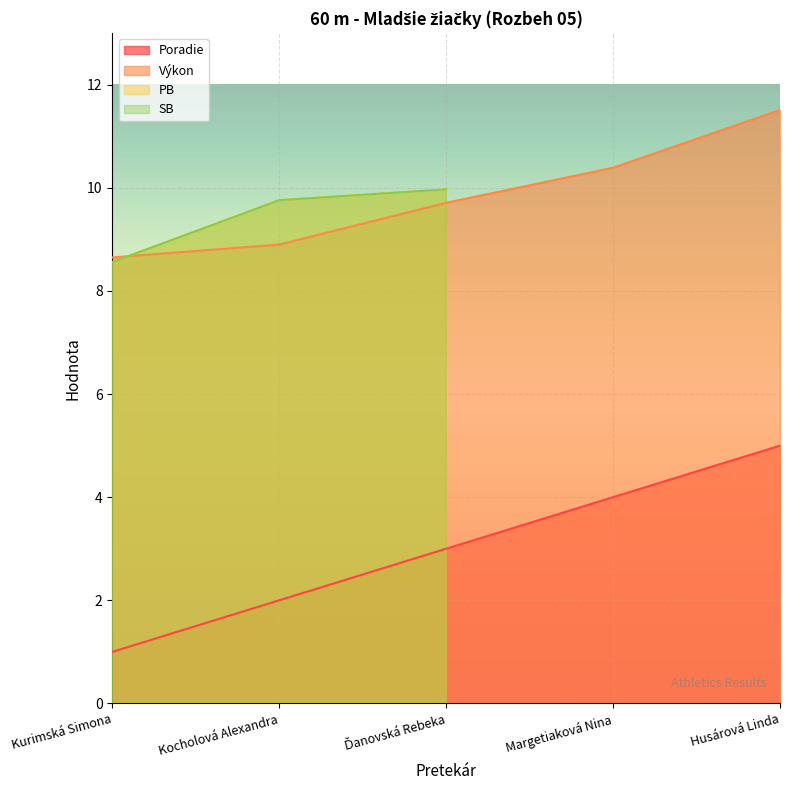

What is the approximate value of Výkon at Ďanovská Rebeka?

9.7